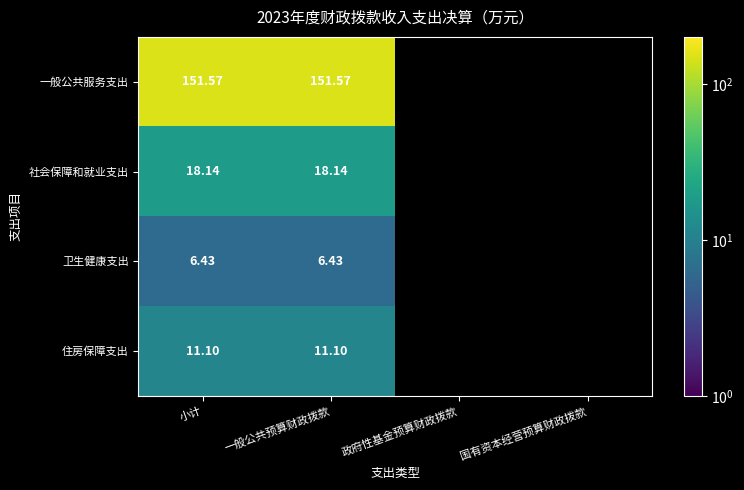

At 一般公共预算财政拨款, list the series in order from largest to smallest.

一般公共服务支出, 社会保障和就业支出, 住房保障支出, 卫生健康支出